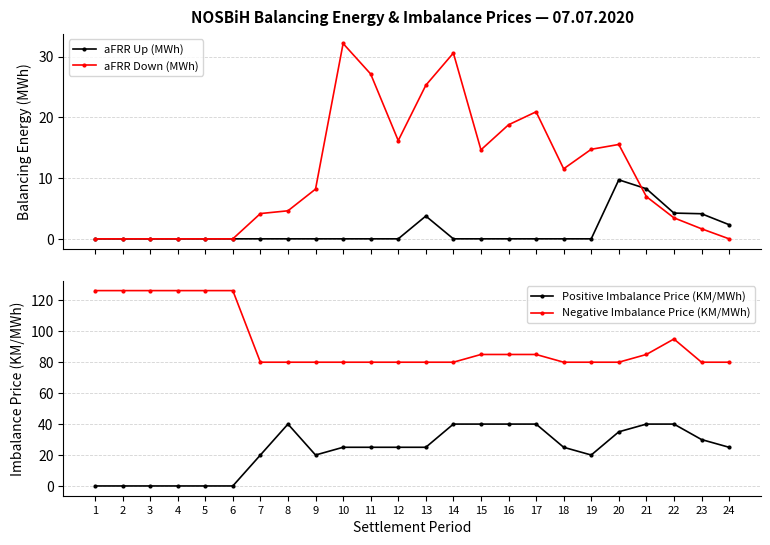

At which category does Negative Imbalance Price (KM/MWh) reach its first local peak?

22